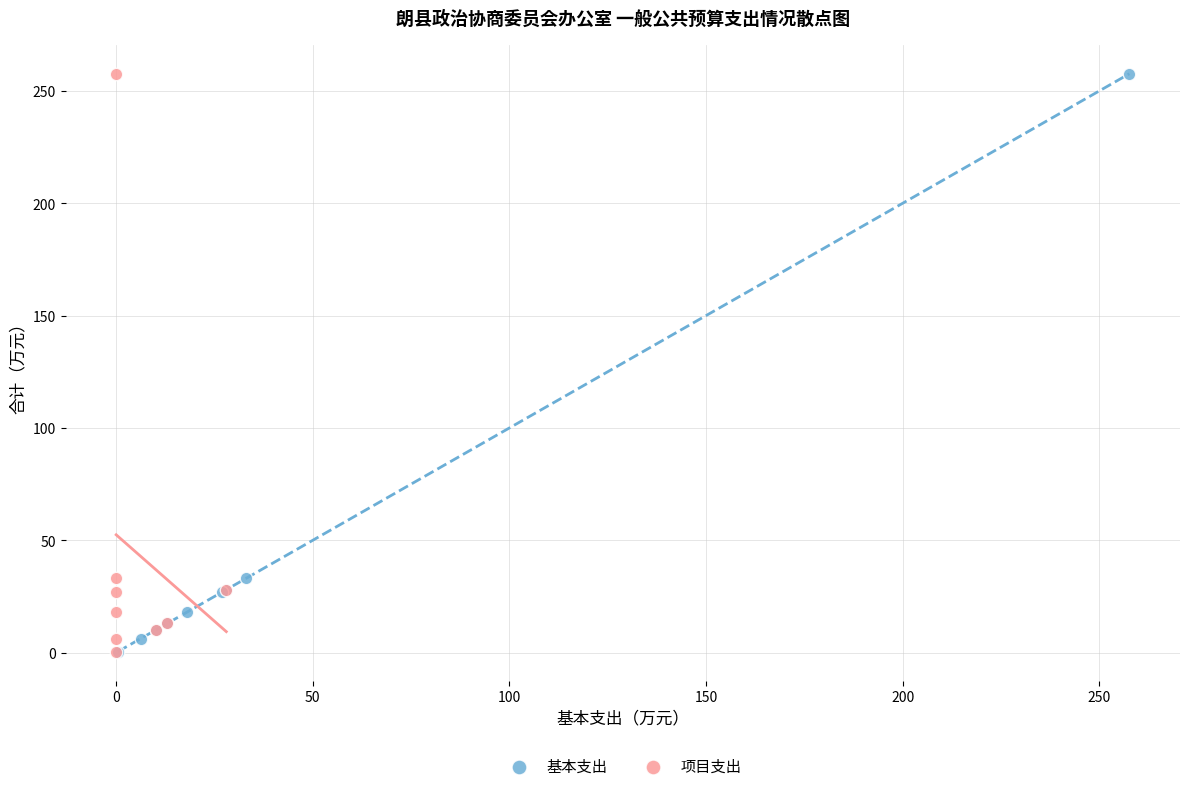

What are all the series names shown in the legend?

基本支出, 项目支出